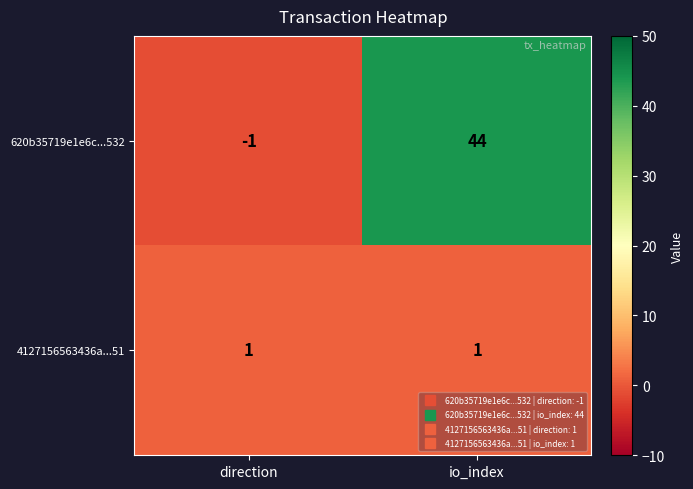

True or false: 4127156563436a...51 has a value of 0 at direction.

False